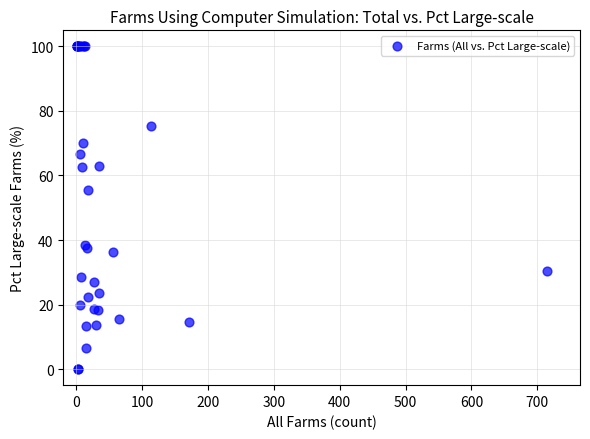

What Y value in the scatter plot is closest to 50?

55.6